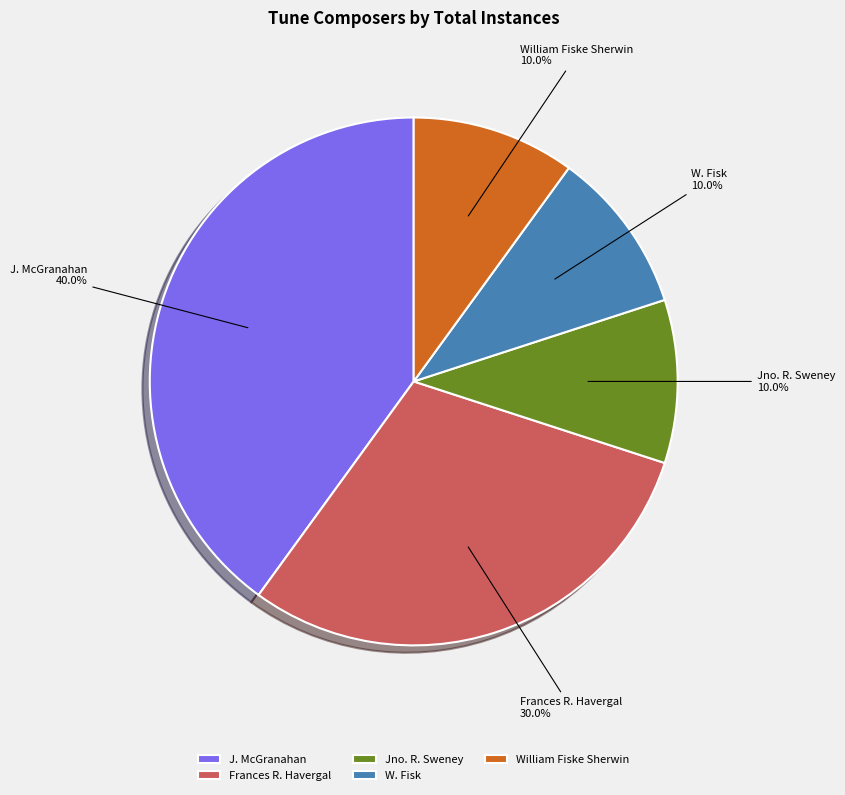

What is the ratio of the value at W. Fisk to the value at William Fiske Sherwin?

1.0